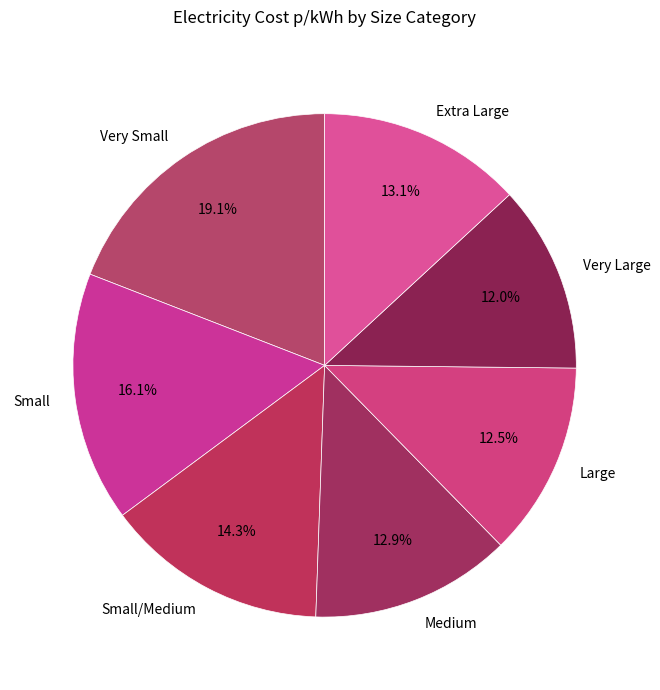

Combined, what portion of the pie is Very Large and Small/Medium?

26.3%